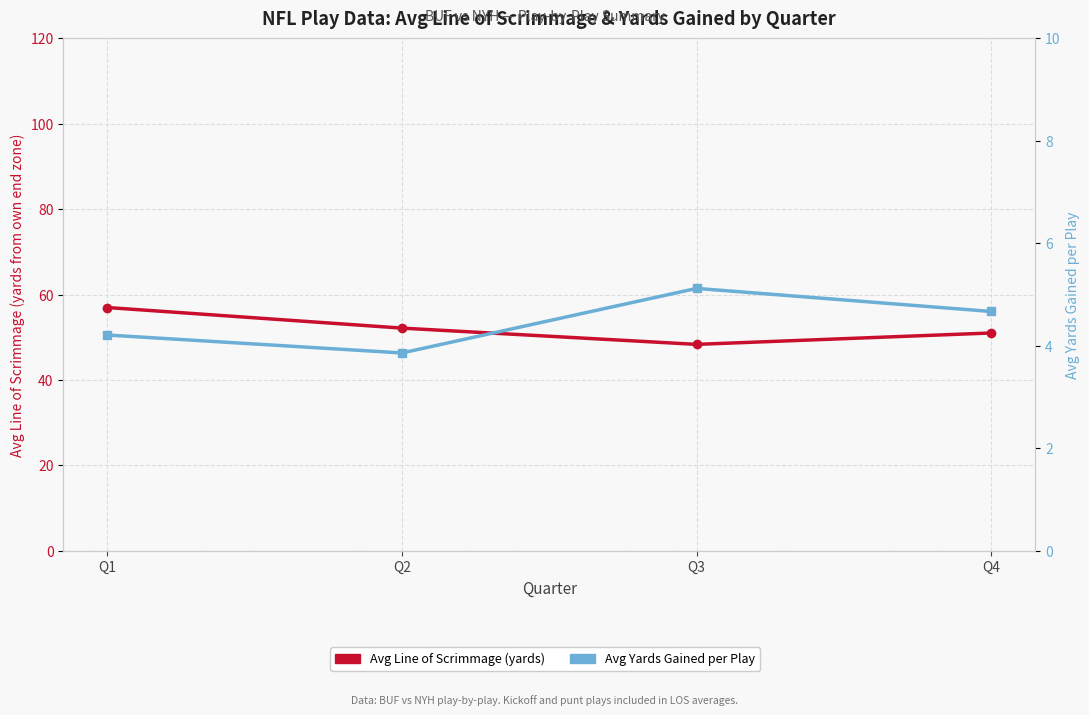

What is the lowest value of the Avg Yards Gained per Play series?

3.9